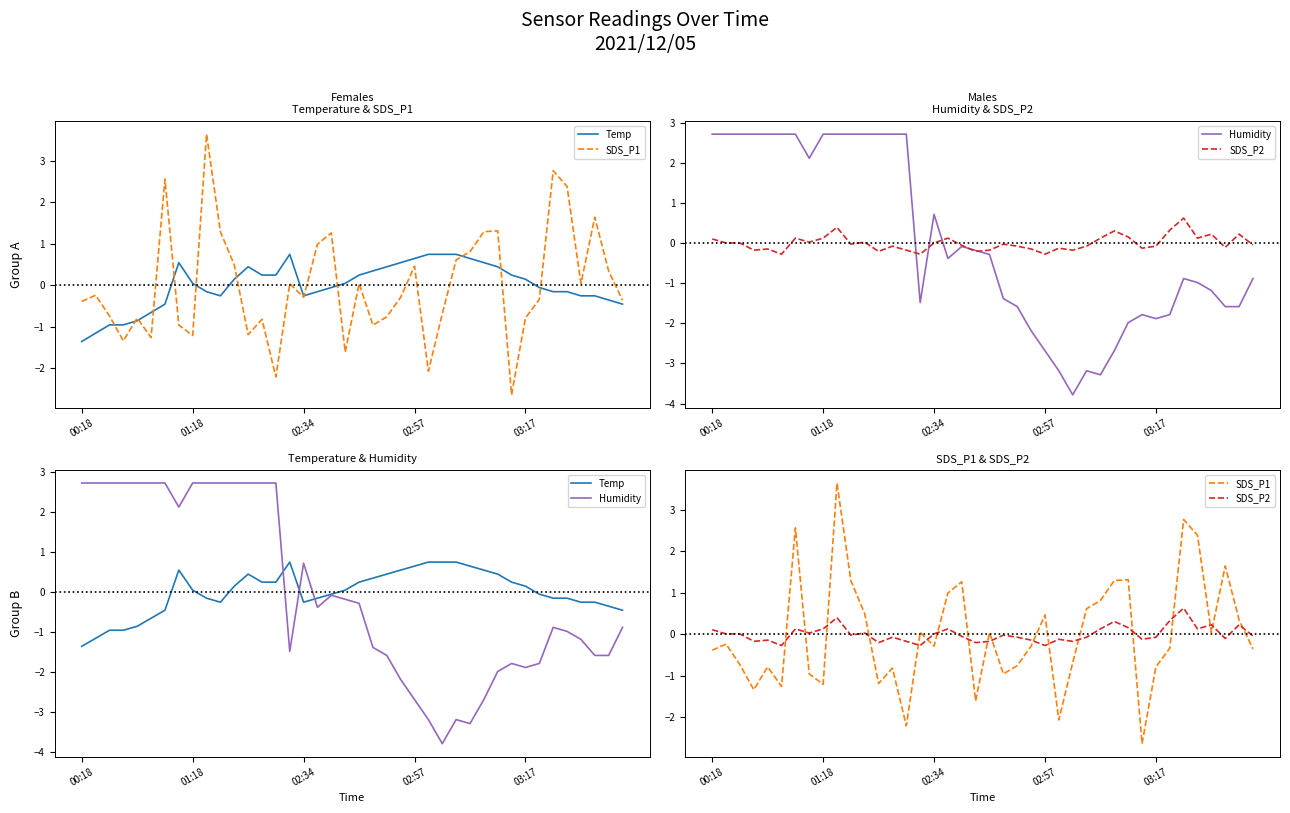

What is the difference between the Temp values at 8 and 27?

0.7